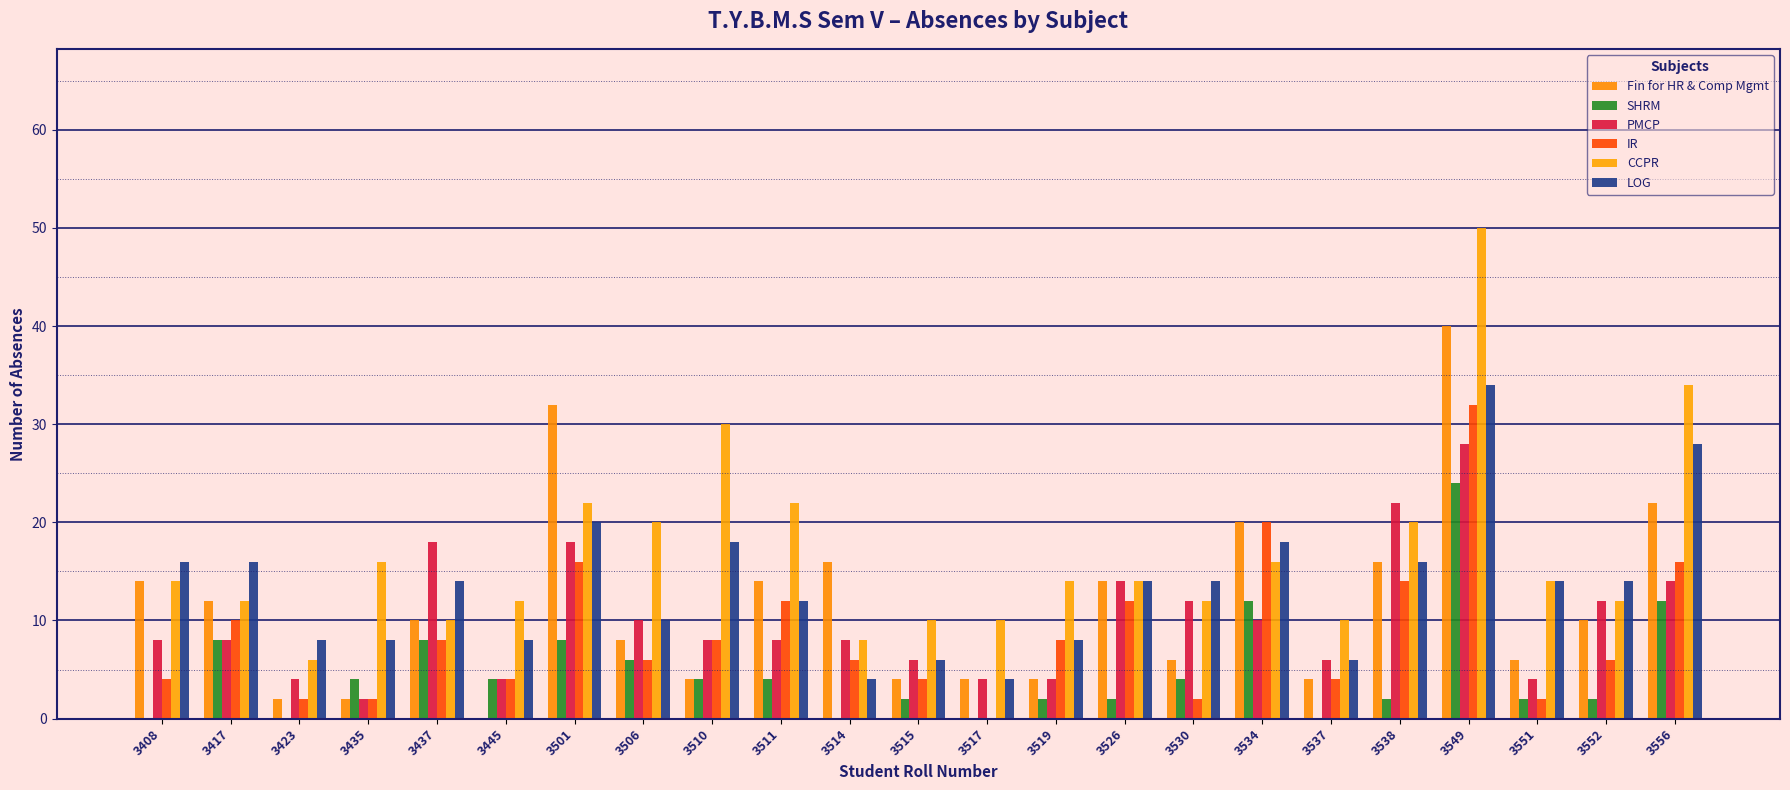

Are the bars horizontal?

No